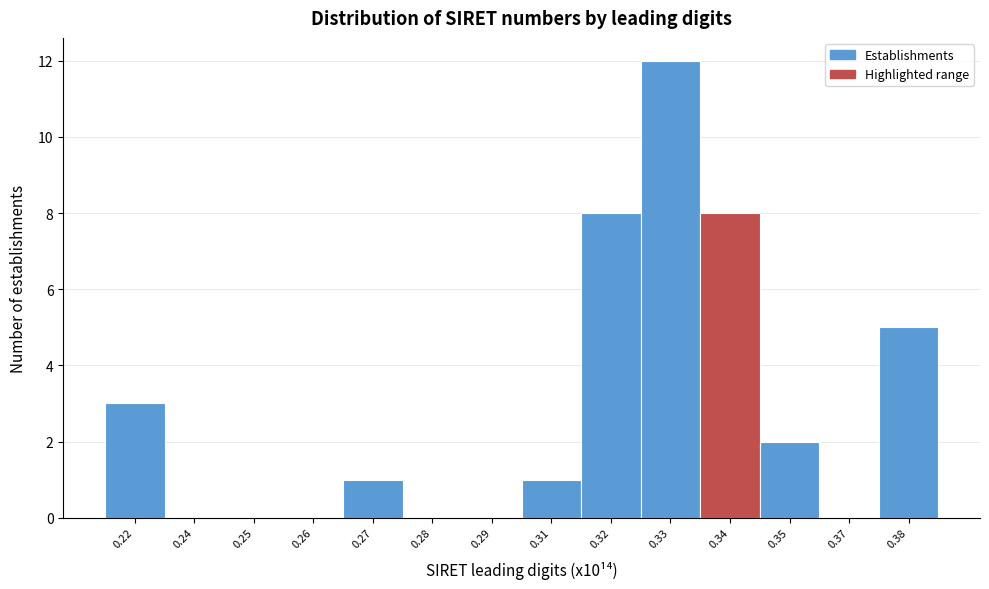

Reading left to right, list all the values displayed in this chart.

0.22=3	0.24=0	0.25=0	0.26=0	0.27=1	0.28=0	0.29=0	0.31=1	0.32=8	0.33=12	0.34=8	0.35=2	0.37=0	0.38=5